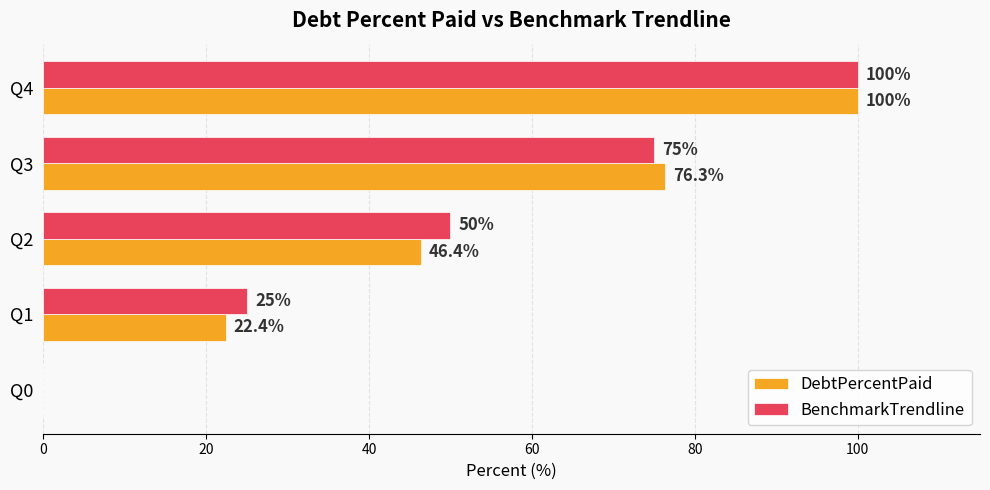

The value of DebtPercentPaid at Q2 is 21.5. True or false?

False